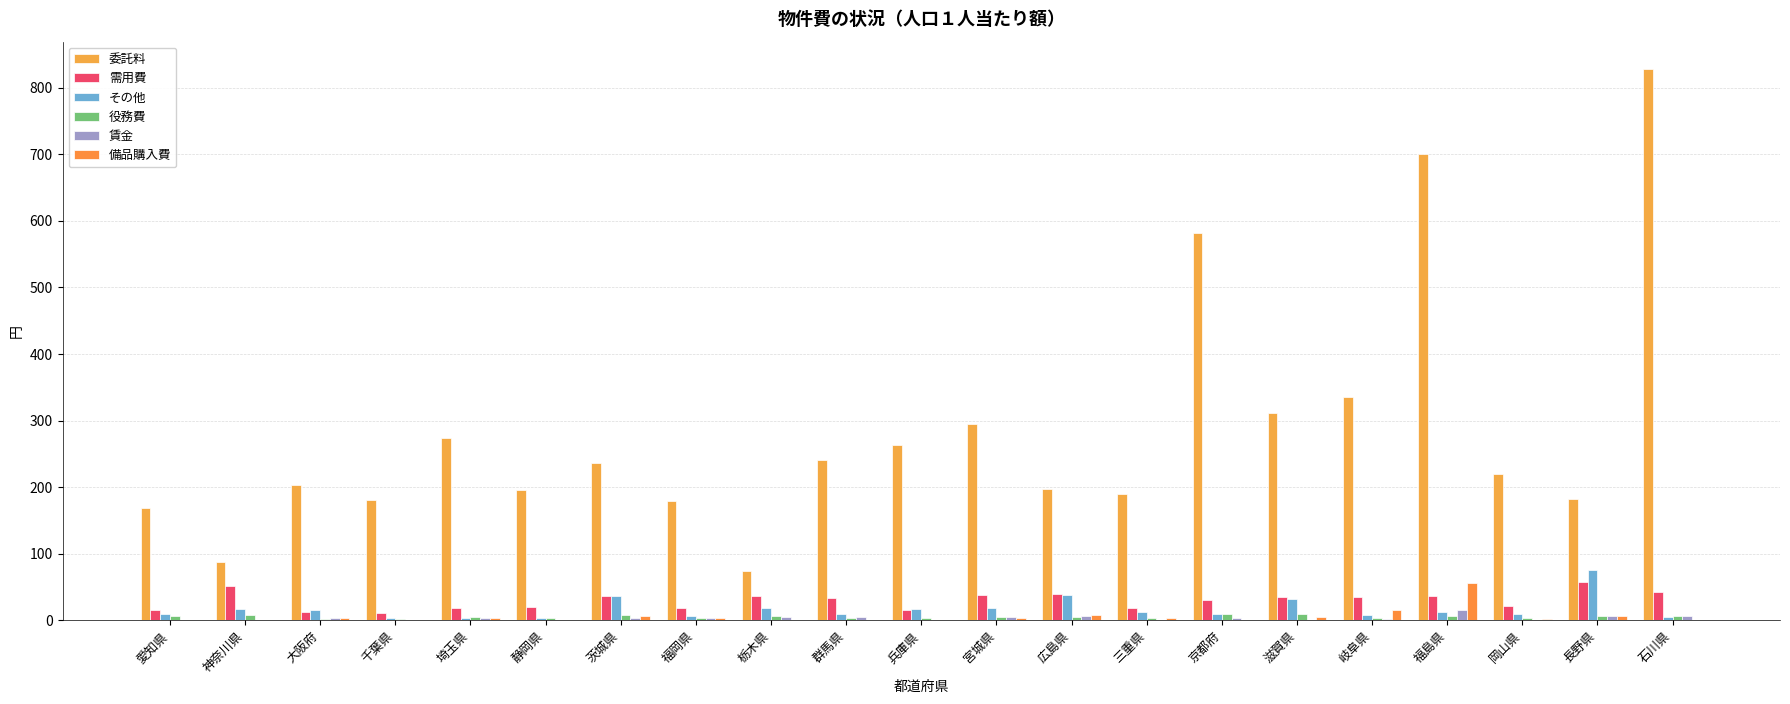

What is the label of the 12th bar from the left?

宮城県